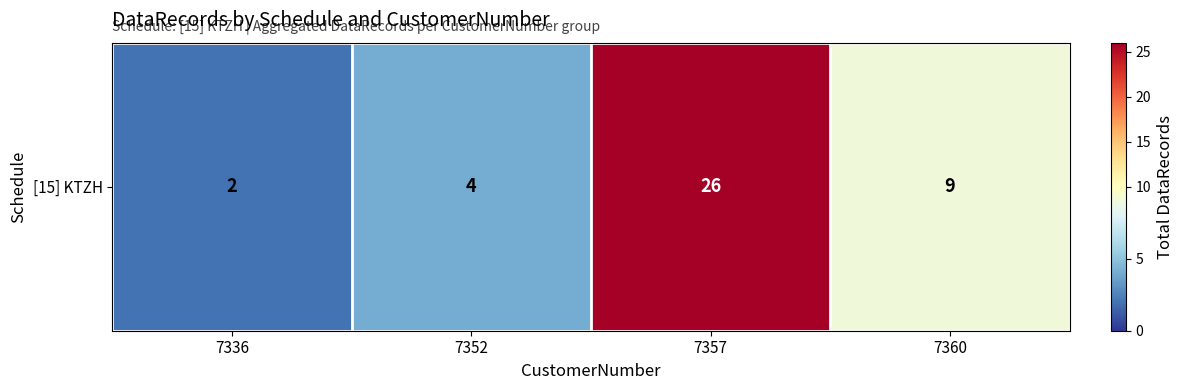

What is the difference between the second highest and second lowest values?

5